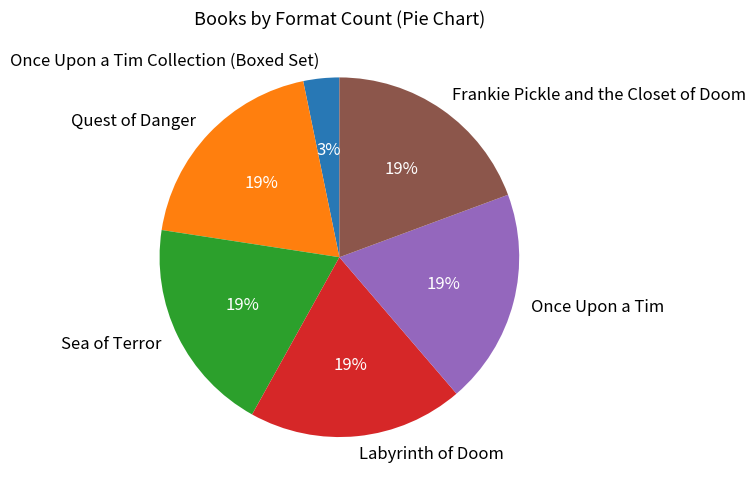

What is the ratio of the value at Frankie Pickle and the Closet of Doom to the value at Quest of Danger?

1.0